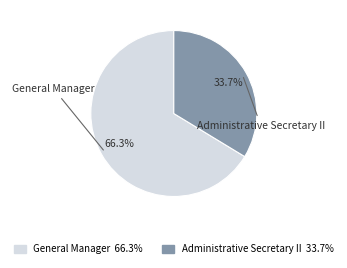

Count the number of slices in the pie.

2